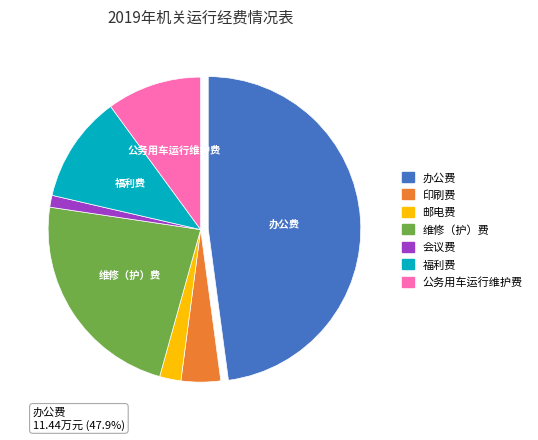

To the nearest percent, what portion does 公务用车运行维护费 represent?

10%